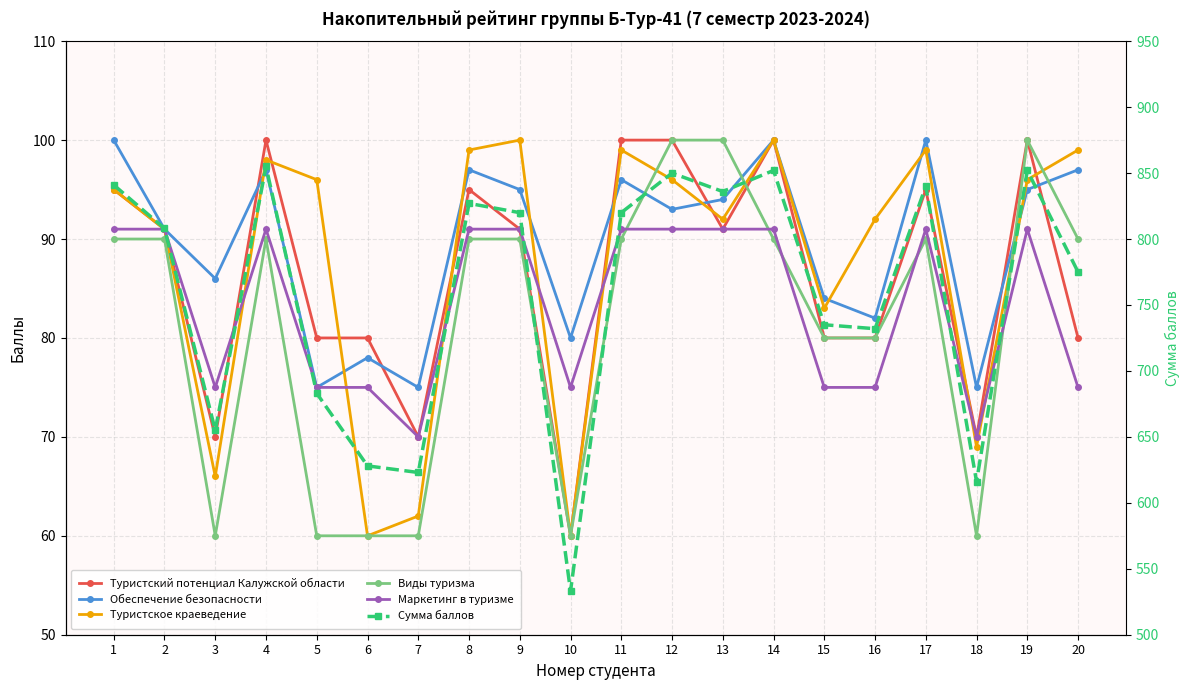

Is this an area chart (filled region under the line)?

No